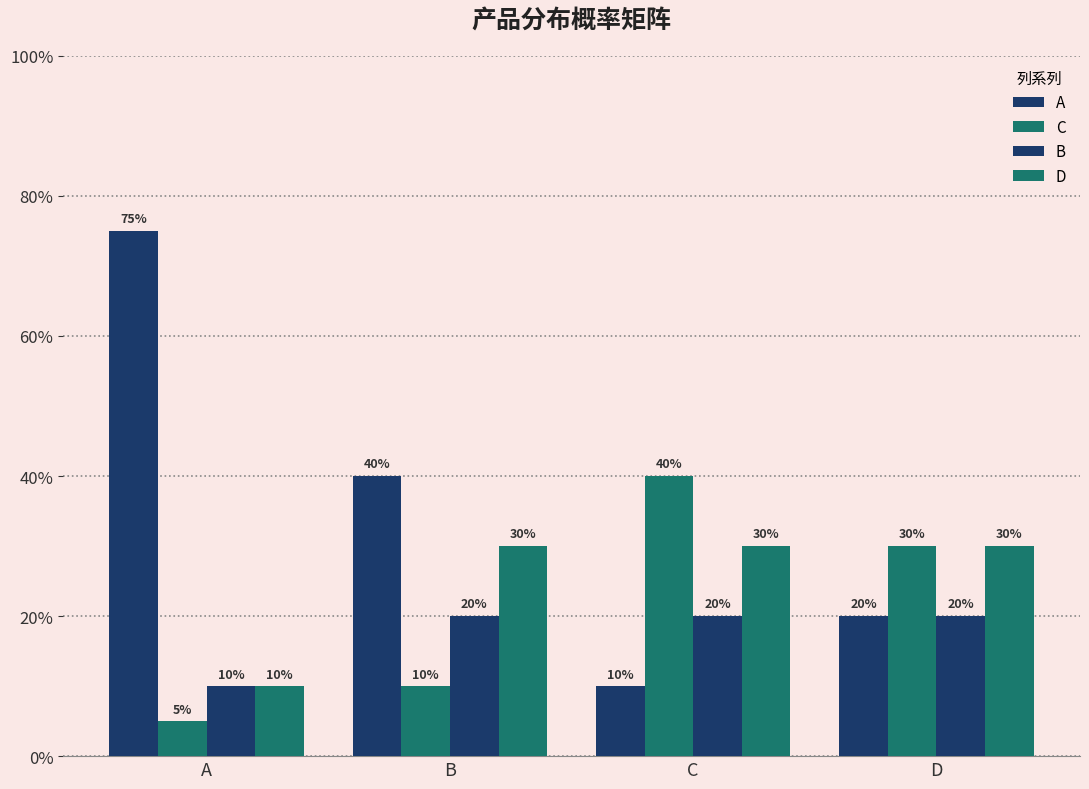

Does the chart contain stacked bars?

No